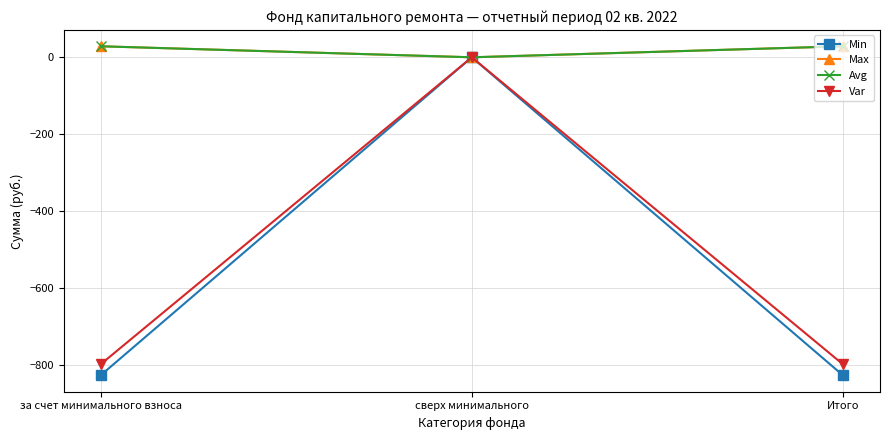

Does the chart have visible grid lines?

Yes